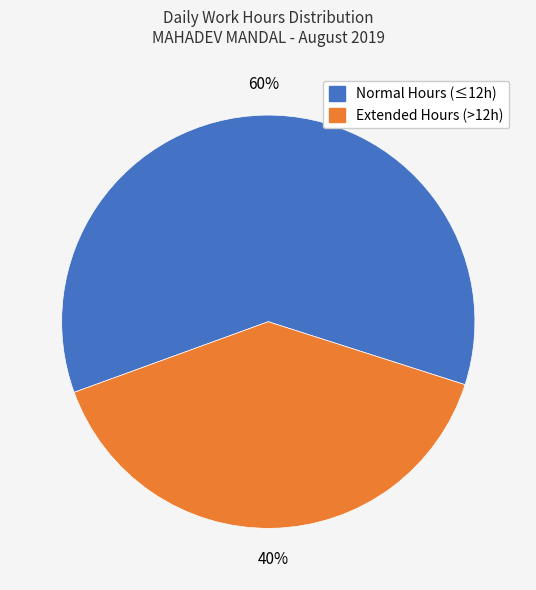

To the nearest percent, what is the average slice percentage?

50%